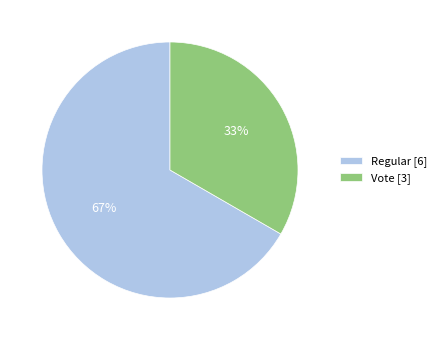

Combined, do Vote and Regular account for over 50%?

Yes